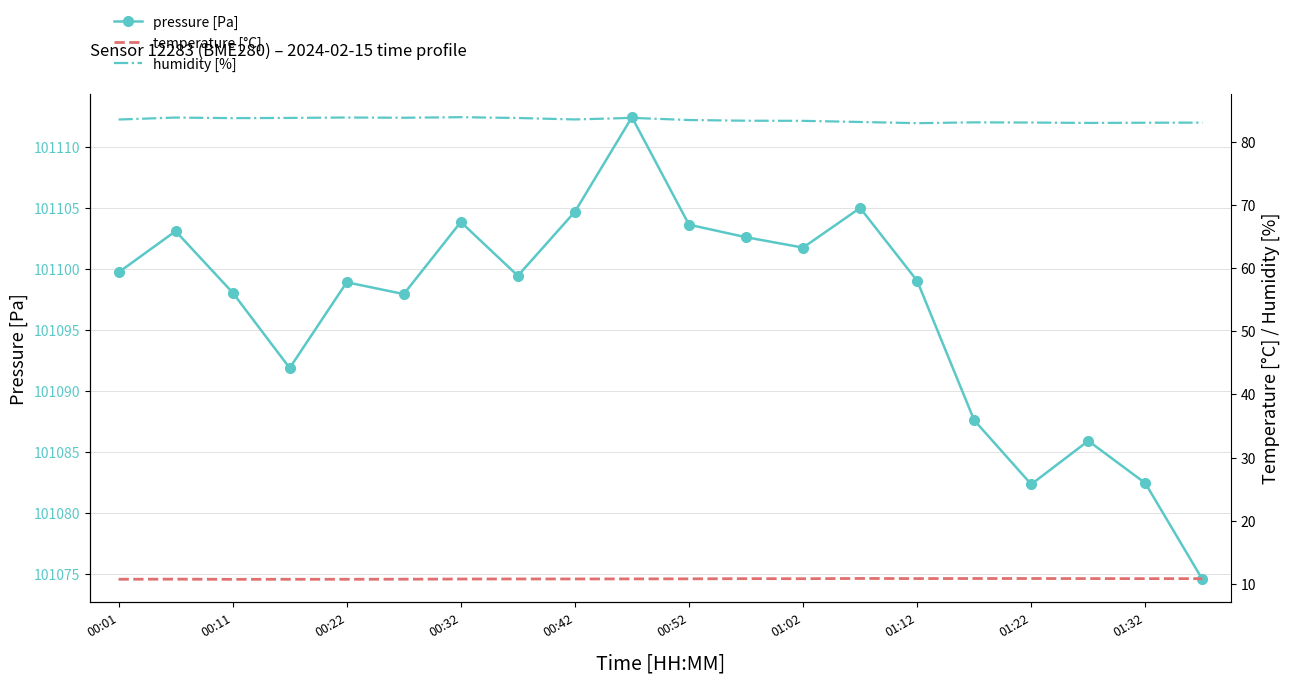

True or false: pressure [Pa] has a value of 101098.1 at 00:11.

True